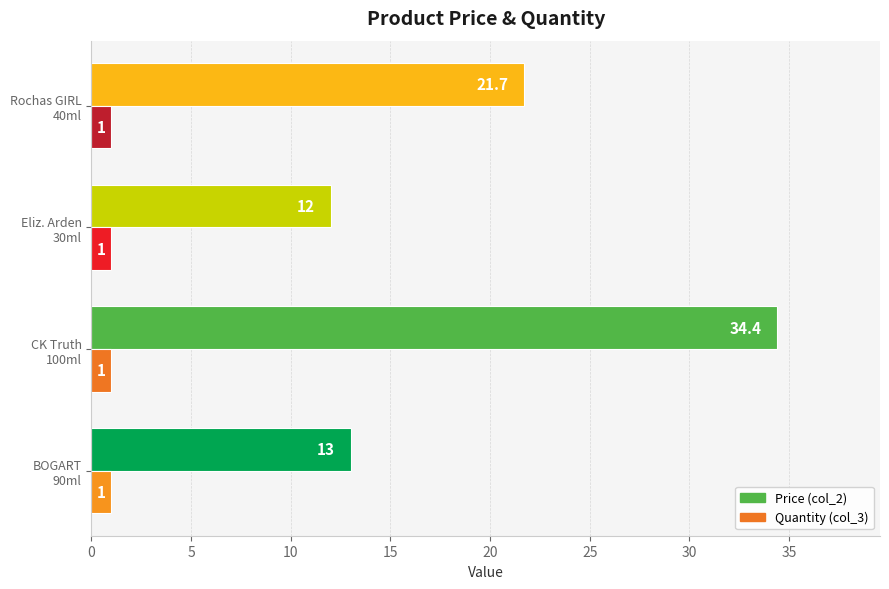

Which series has the largest total across all categories?

Price (col_2)